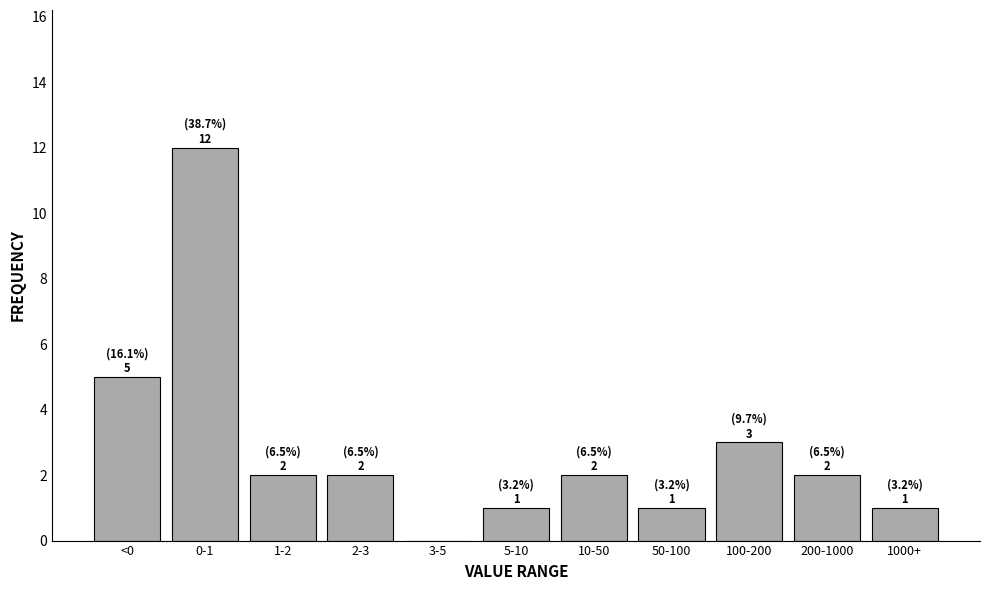

Reading right to left, extract all data points from this chart.

1000+=1	200-1000=2	100-200=3	50-100=1	10-50=2	5-10=1	3-5=0	2-3=2	1-2=2	0-1=12	<0=5